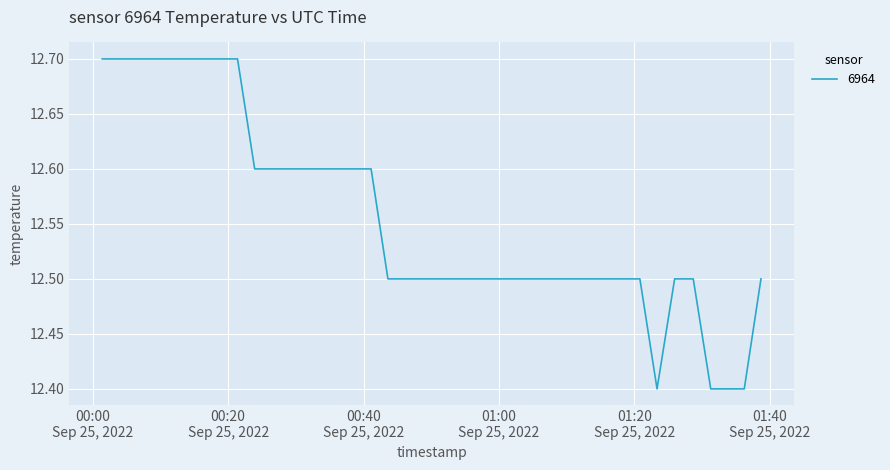

What is the smallest value displayed?

12.4